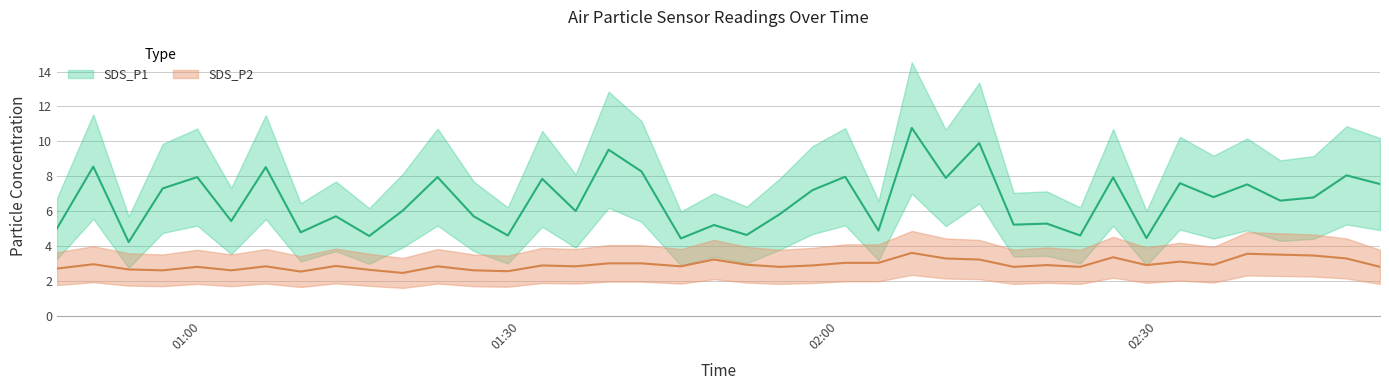

What is the average value of the SDS_P1 series?

6.6